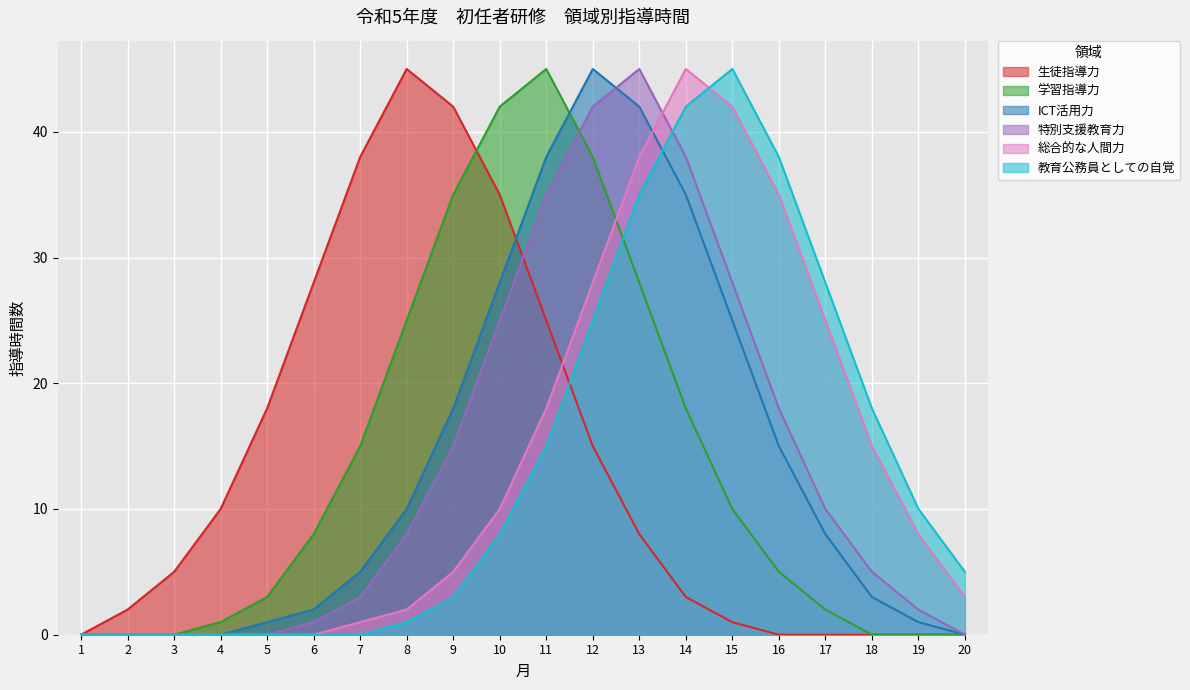

At which category is the sum across all series the highest?

13